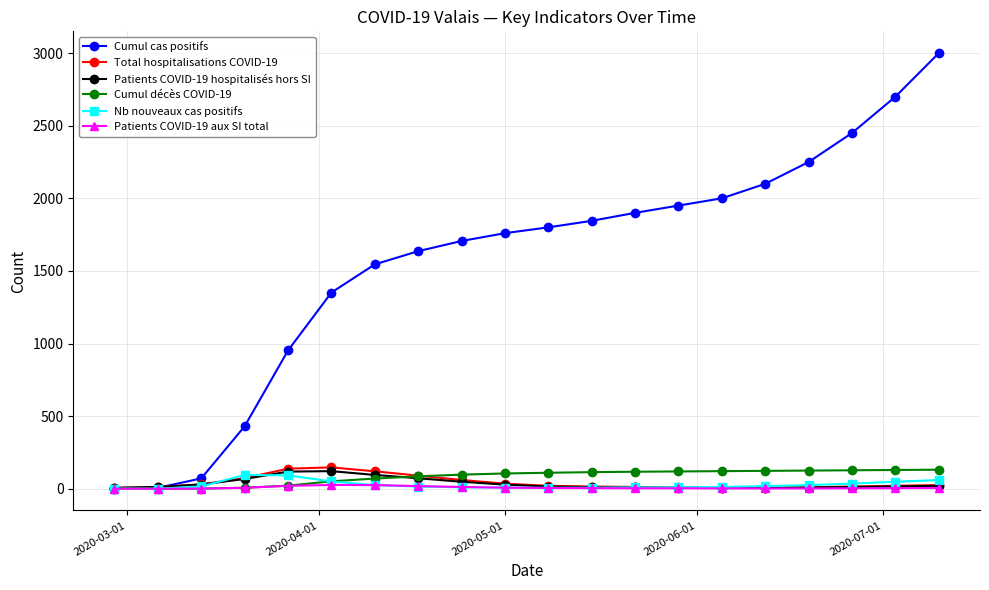

Which series has the largest range (max minus min)?

Cumul cas positifs